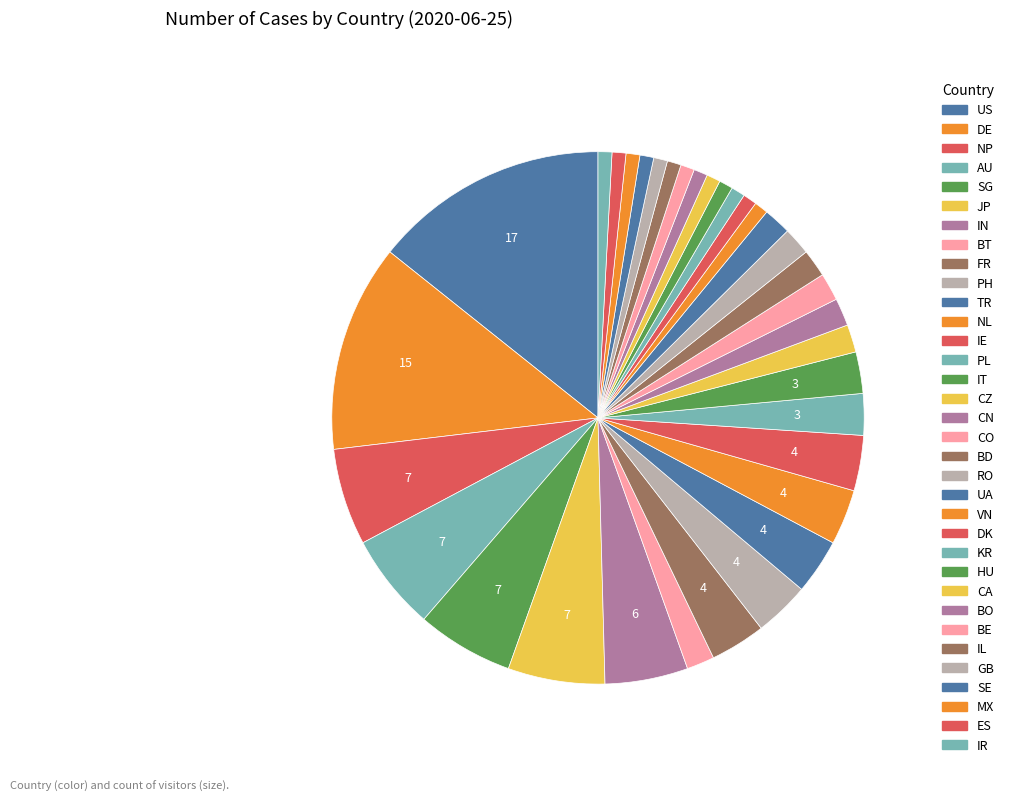

True or false: TR accounts for 3% of the total.

True